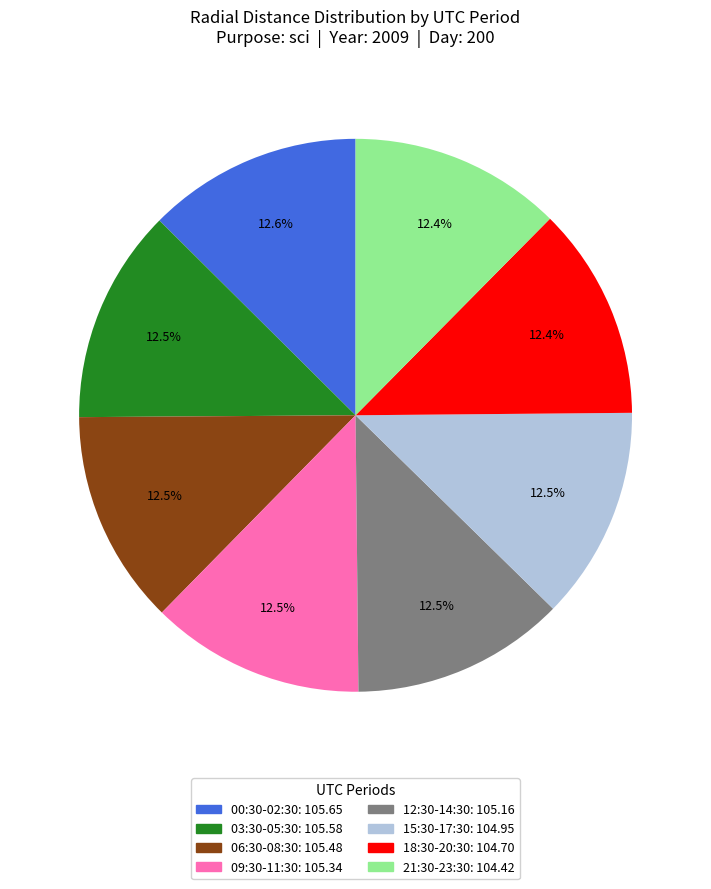

Does any single category account for the majority?

No